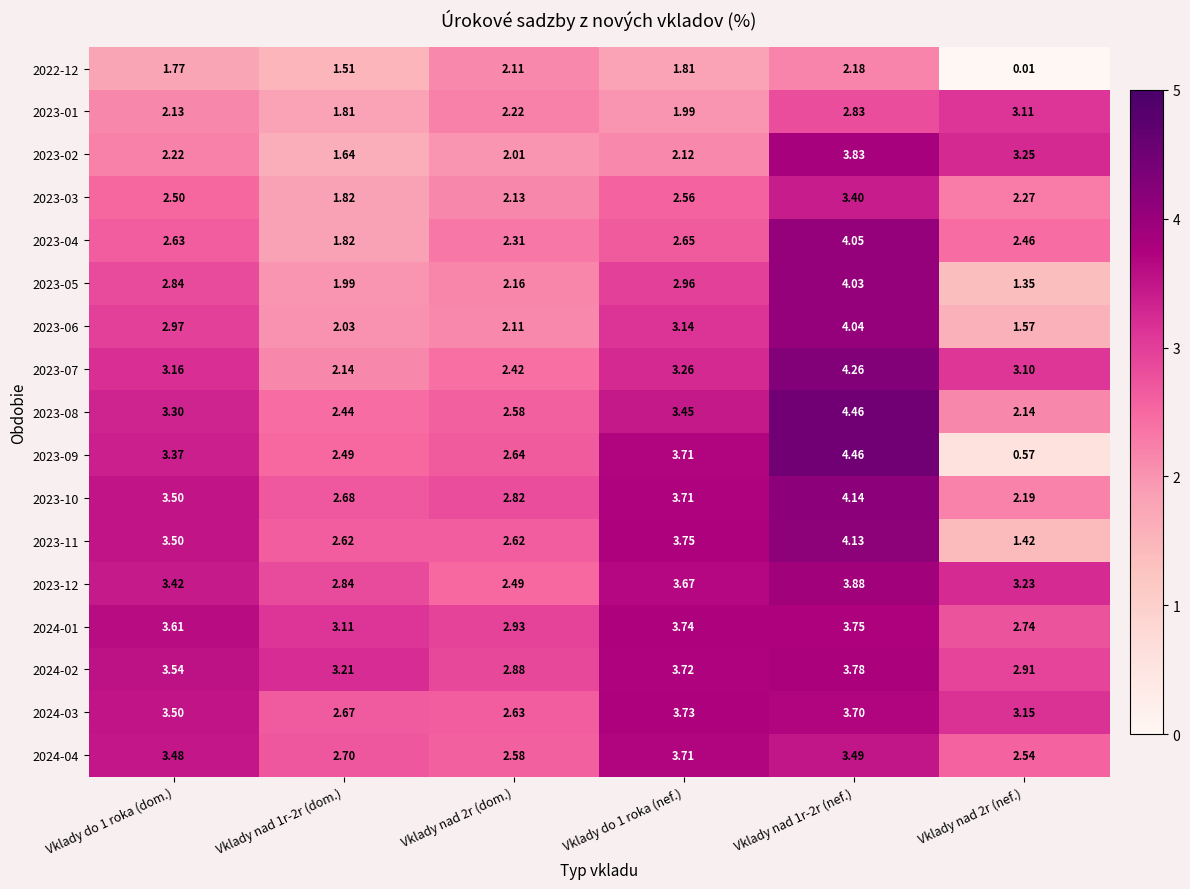

At which category does the chart reach its minimum across all series?

Vklady nad 2r (nef.)